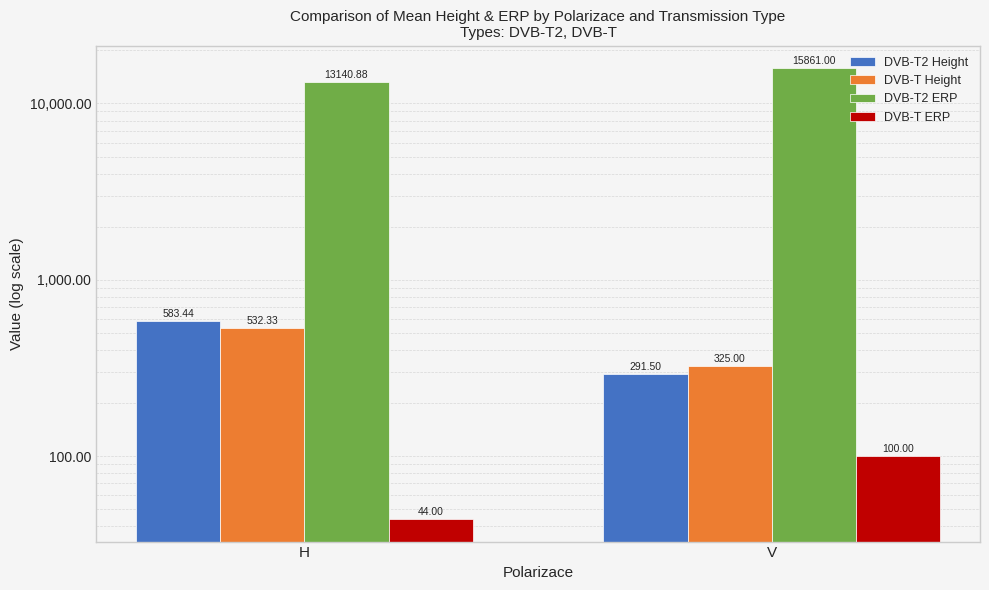

Between V and H, which is larger?

H